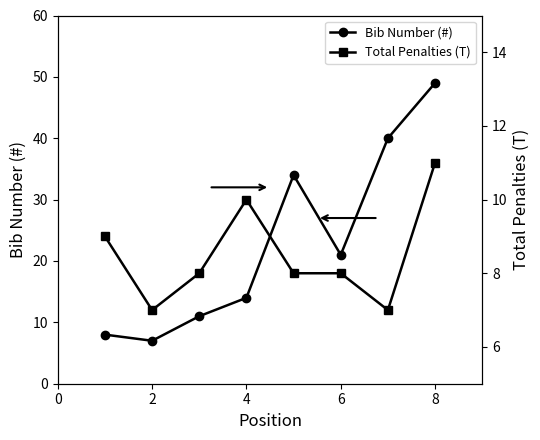

How many interior local peaks does the Bib Number (#) series have?

1